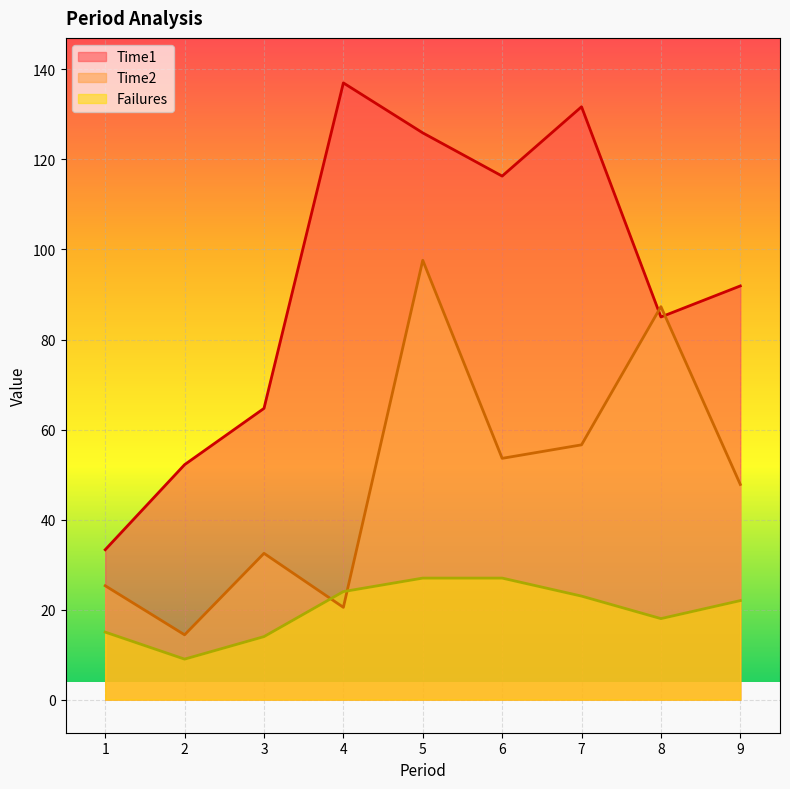

List the series in order of their overall mean, highest first.

Time1, Time2, Failures